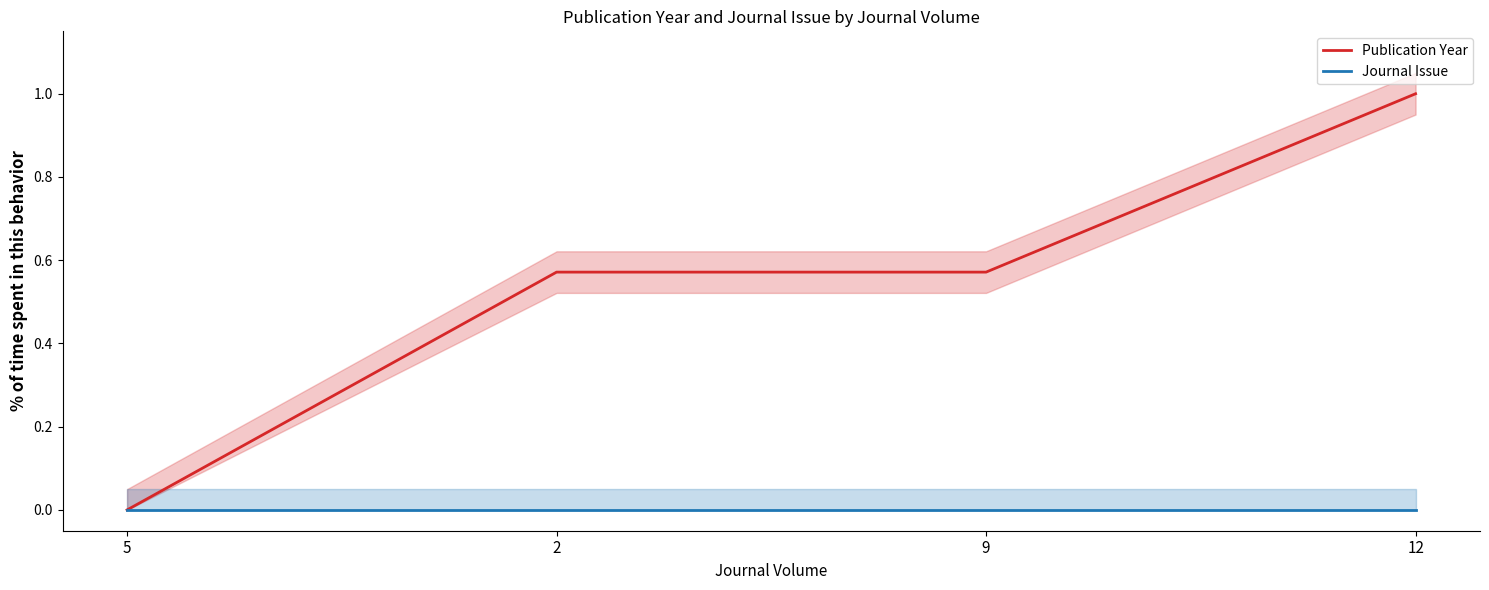

True or false: Publication Year and Journal Issue cross at least once.

False